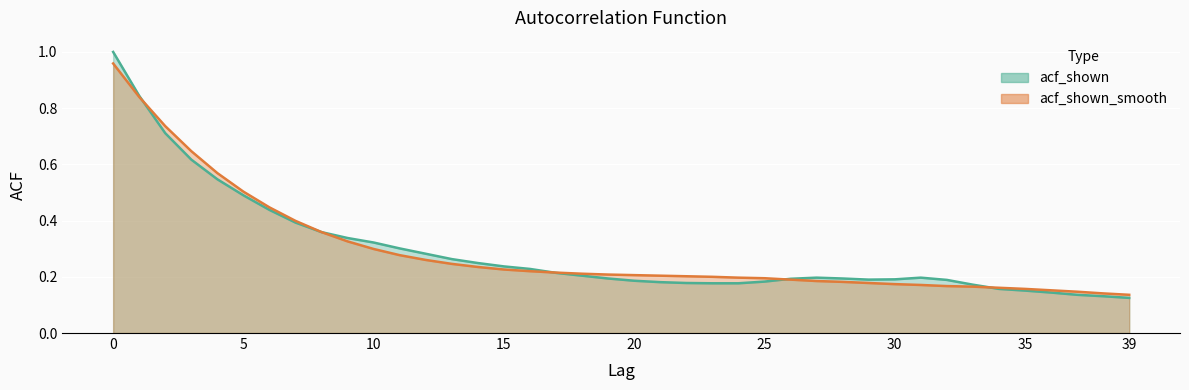

At how many categories does at least one series exceed 0?

40